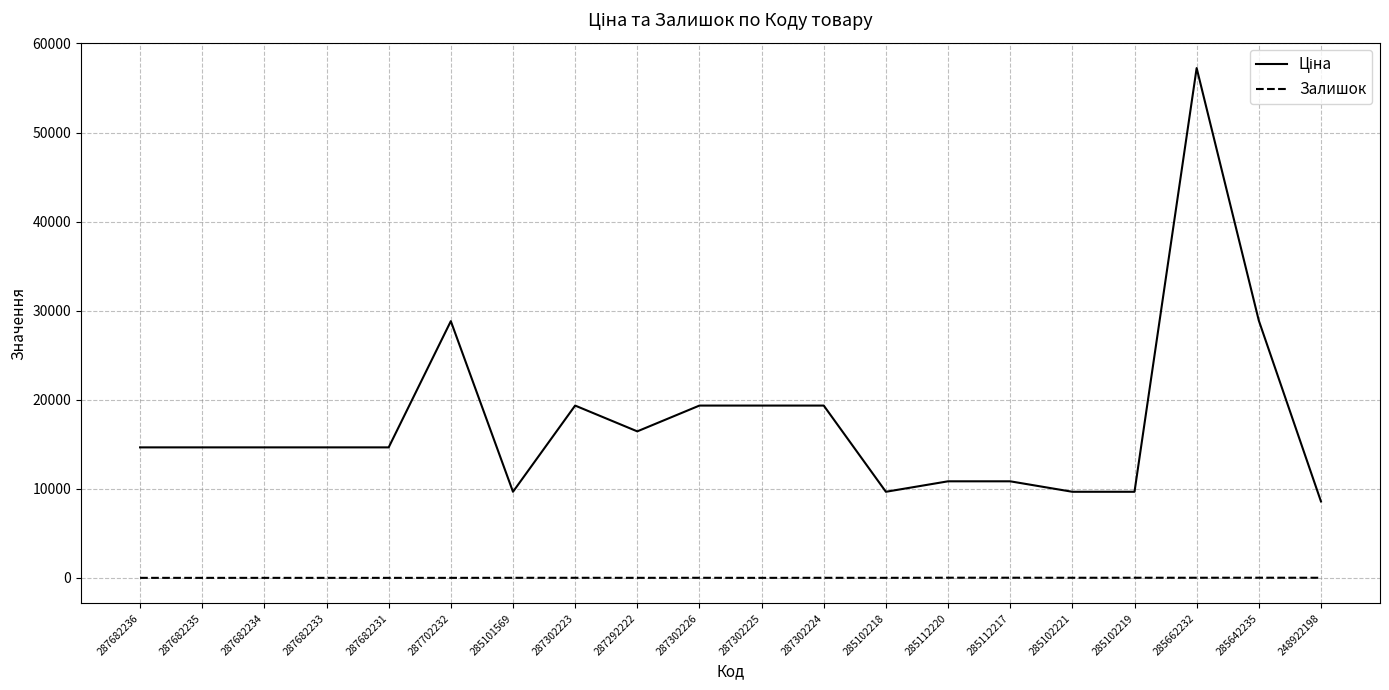

What is the total value across all series at 287682234?

14649.6